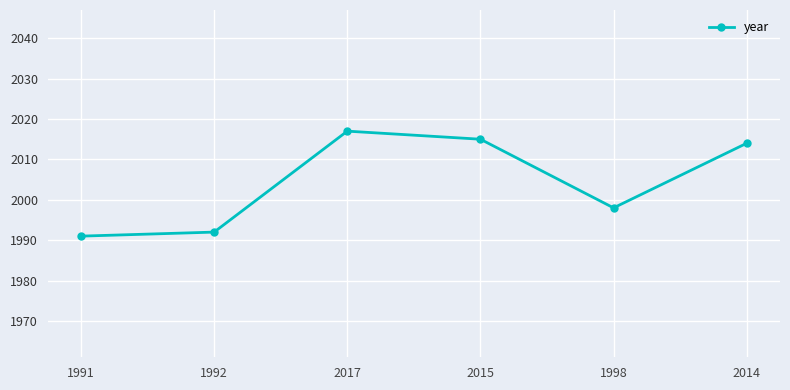

What is the sum of the values at 2015 and 2017?

4032